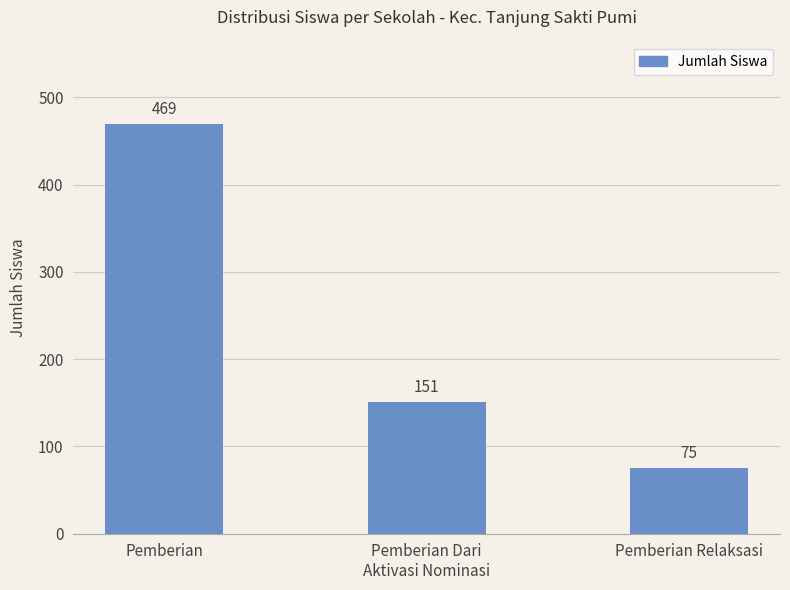

Read the value at Pemberian Dari
Aktivasi Nominasi, to the nearest 50.

150